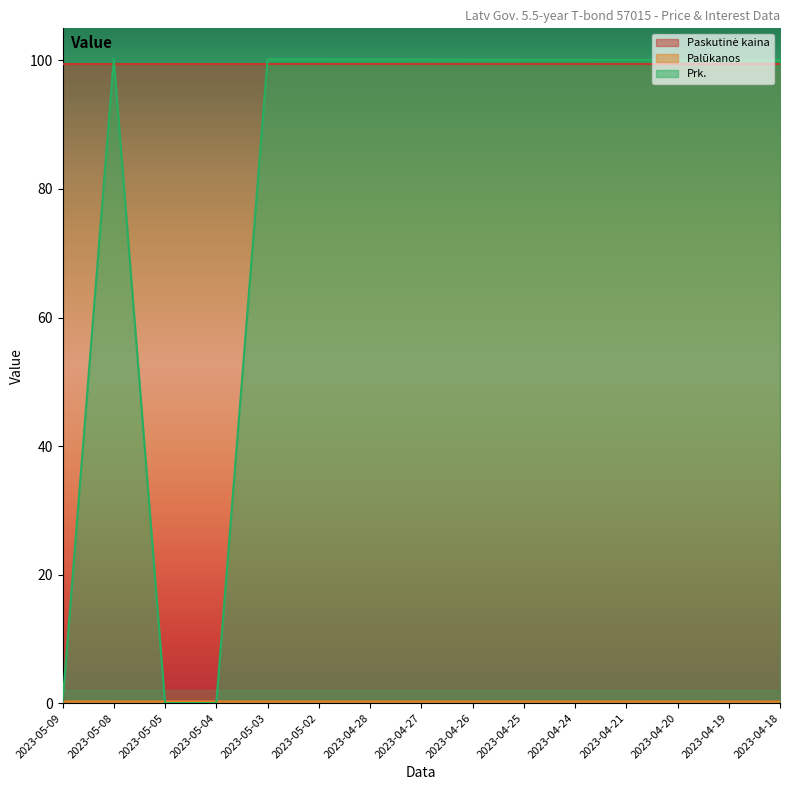

Where is the first local maximum for Prk.?

2023-05-08